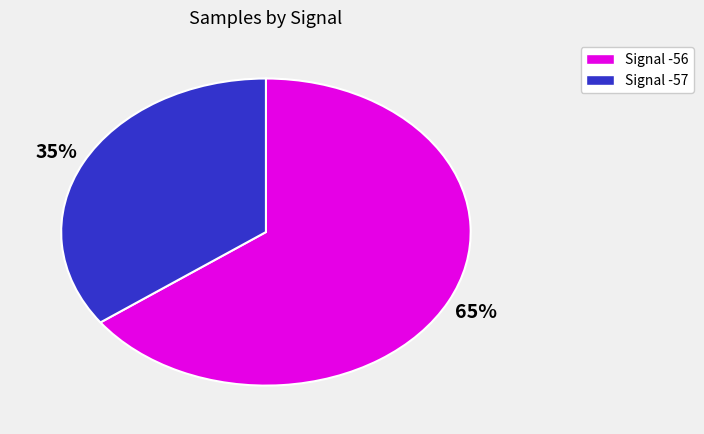

To the nearest percent, what is the average slice percentage?

50%